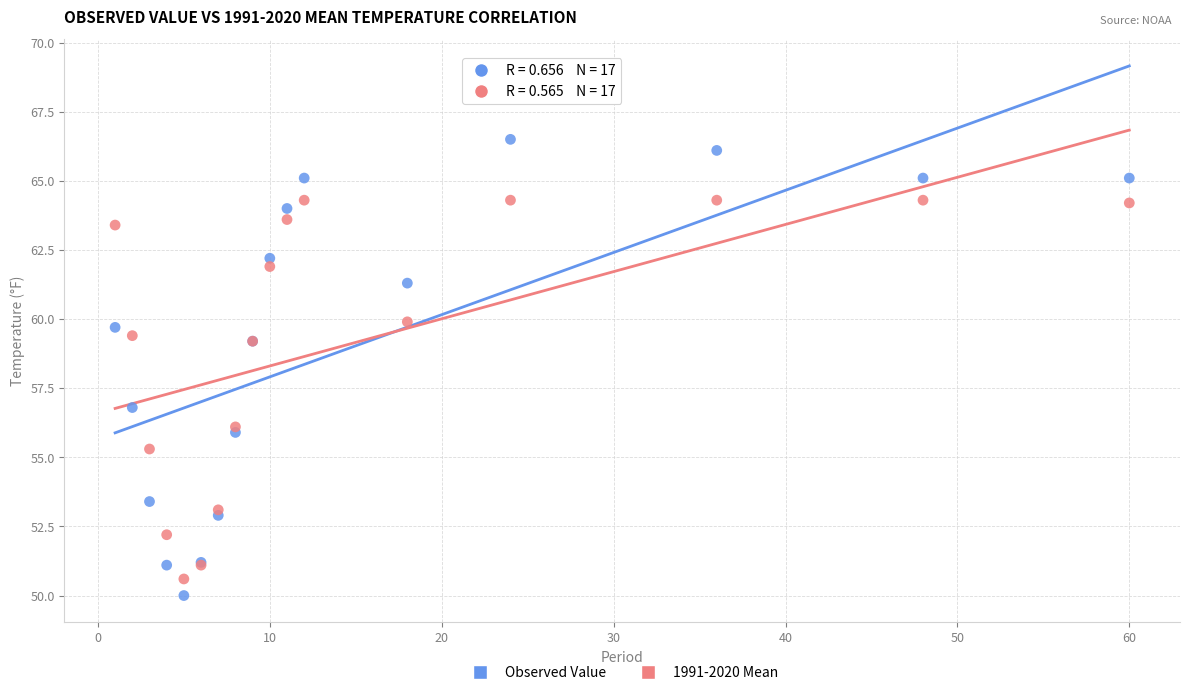

Which series has the largest Y range (max minus min)?

Observed Value